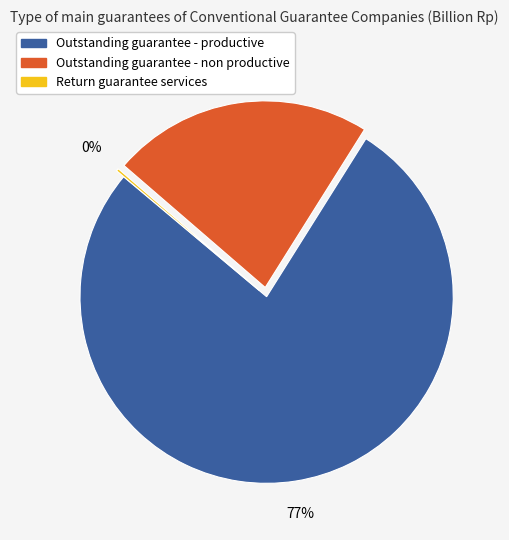

Combined, do Outstanding guarantee - non productive and Outstanding guarantee - productive account for over 50%?

Yes